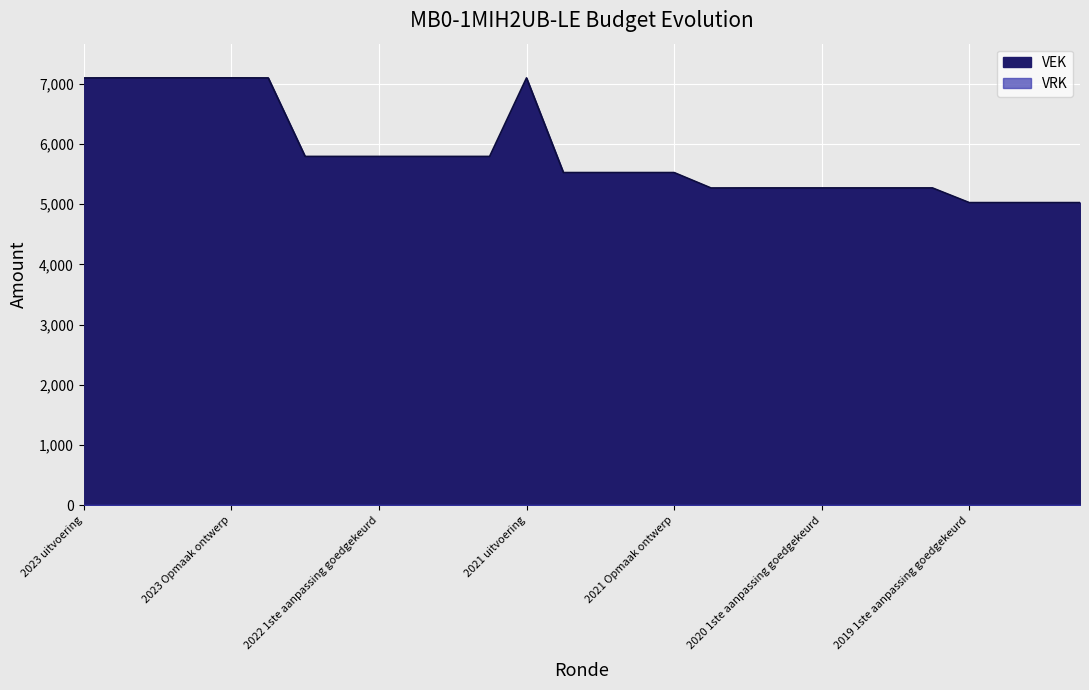

The value at 2022 1ste aanpassing goedgekeurd is 1302. True or false?

False